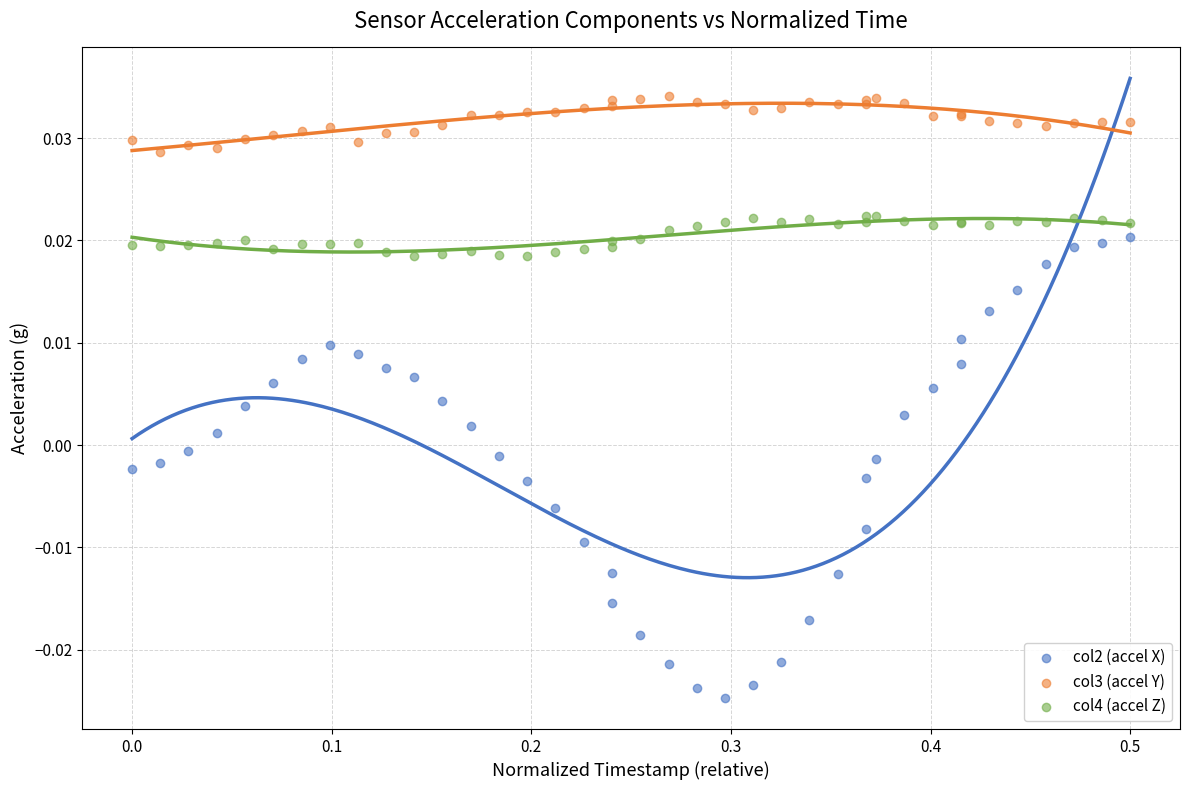

Which series has the largest Y range (max minus min)?

col2 (accel X)